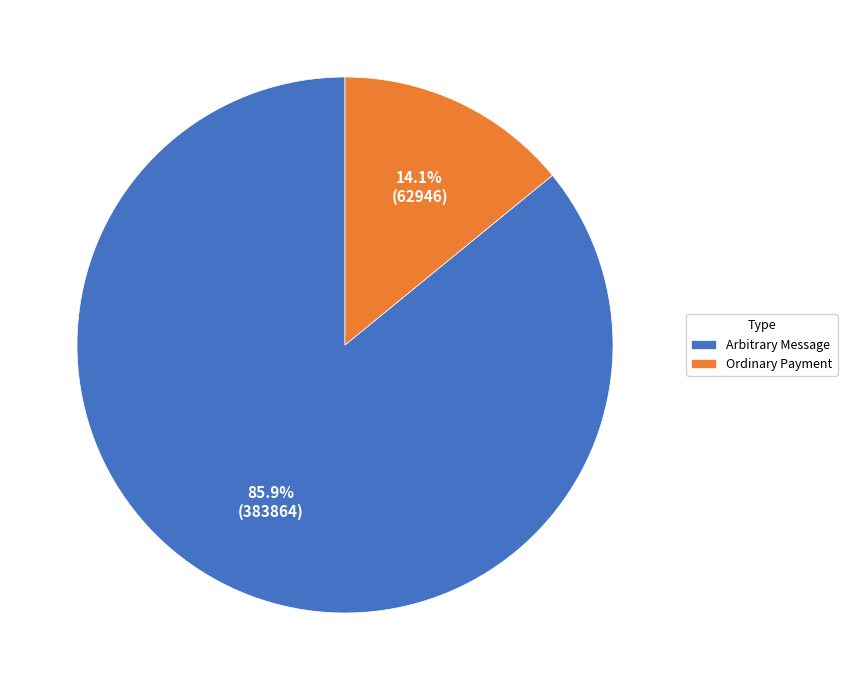

To the nearest percent, what is the difference between the largest and smallest slice percentages?

72%